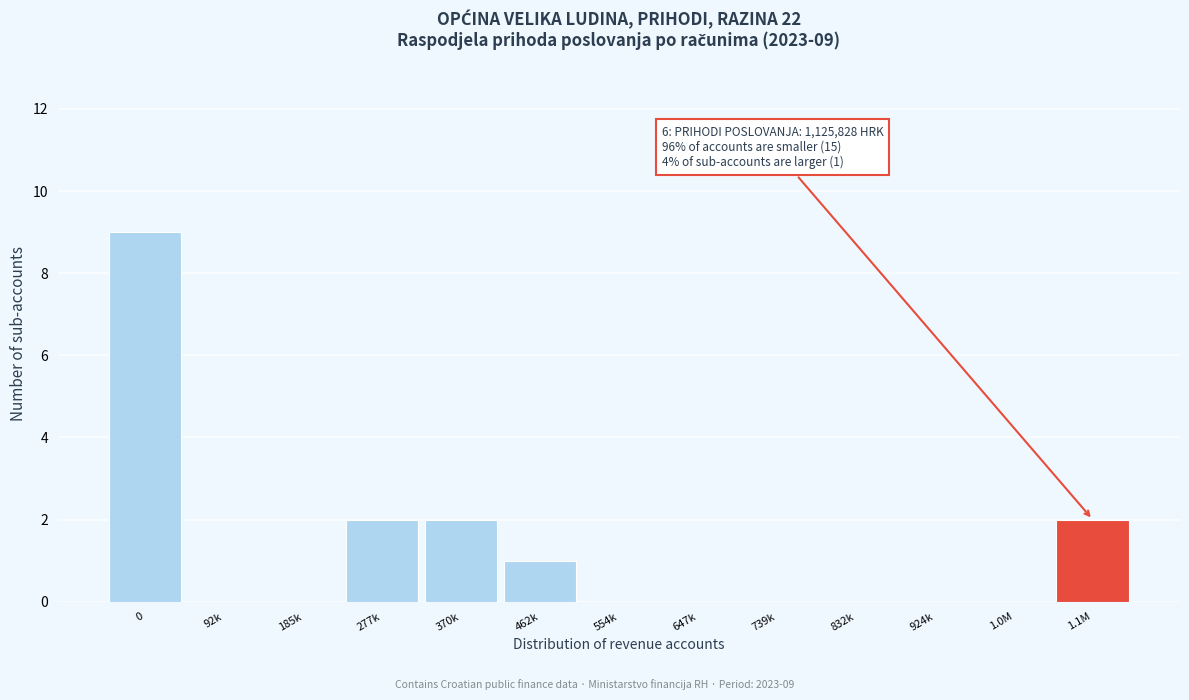

Reading right to left, list all the values displayed in this chart.

1.1M=2	1.0M=0	924k=0	832k=0	739k=0	647k=0	554k=0	462k=1	370k=2	277k=2	185k=0	92k=0	0=9